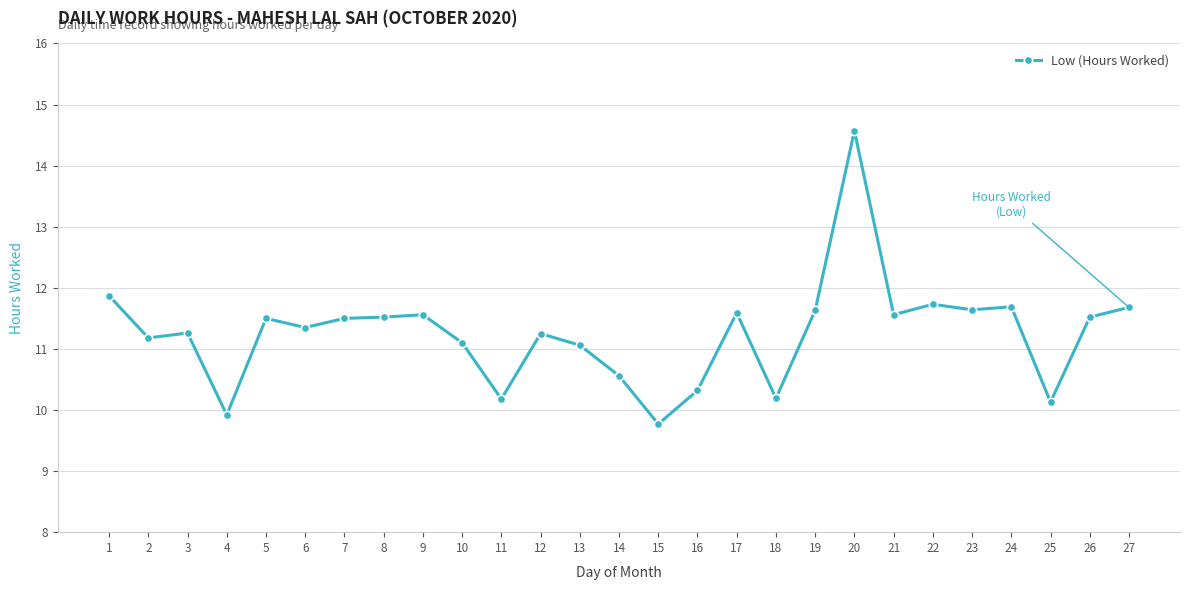

What is the value of the 21st point from the left?

11.6